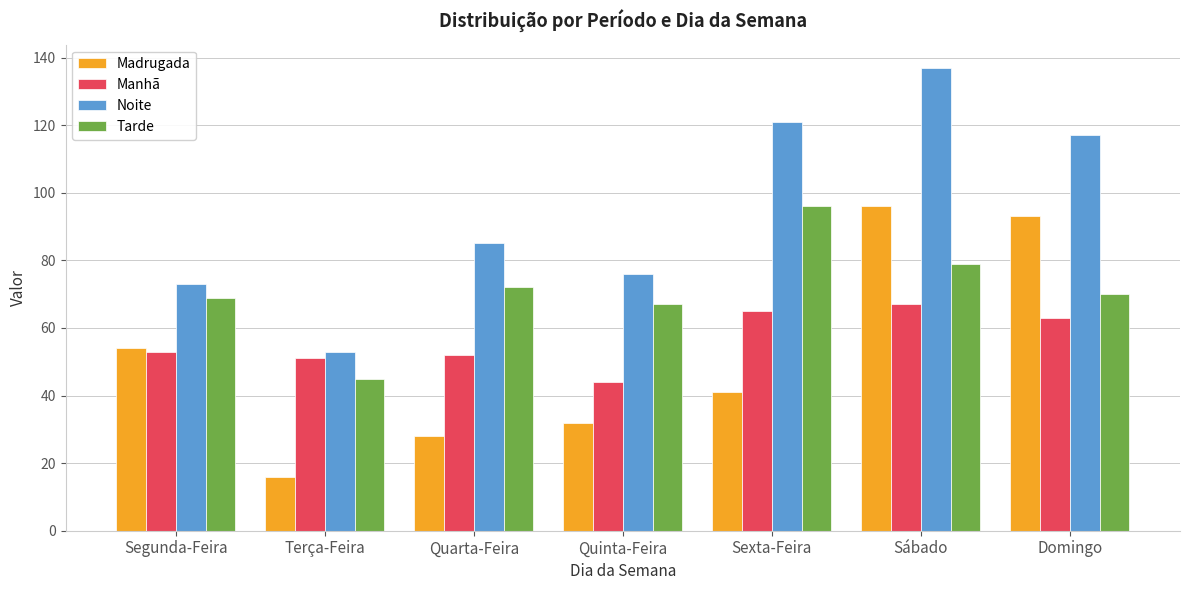

At which category is the sum across all series the highest?

Sábado